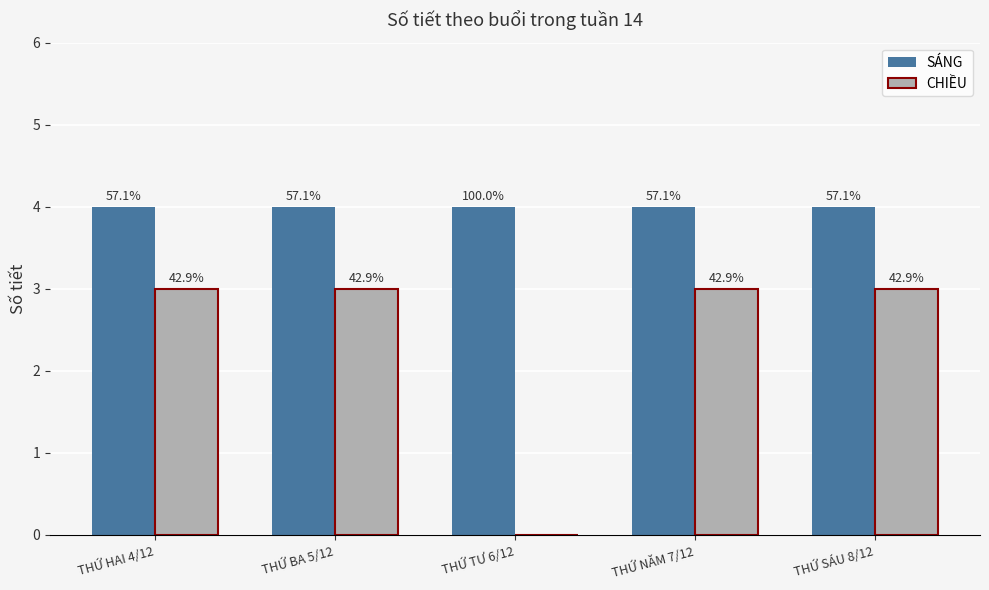

What are all the series names shown in the legend?

SÁNG, CHIỀU